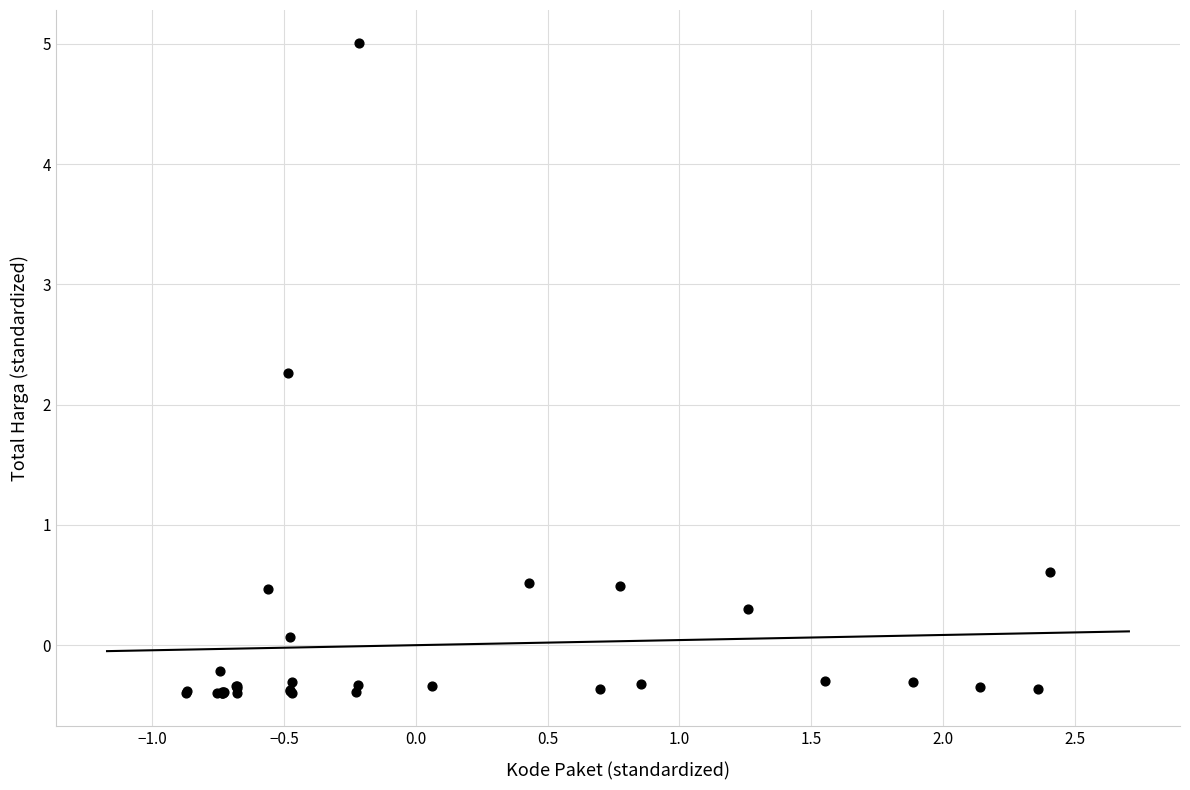

What Y value in the scatter plot is closest to 2?

2.3